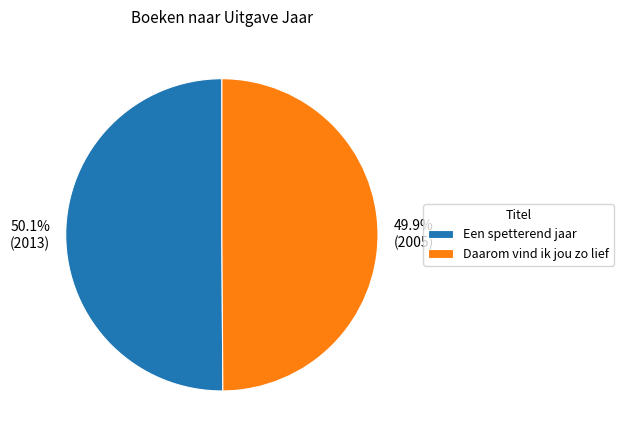

What percentage is NOT represented by Daarom vind ik jou zo lief?

50.1%